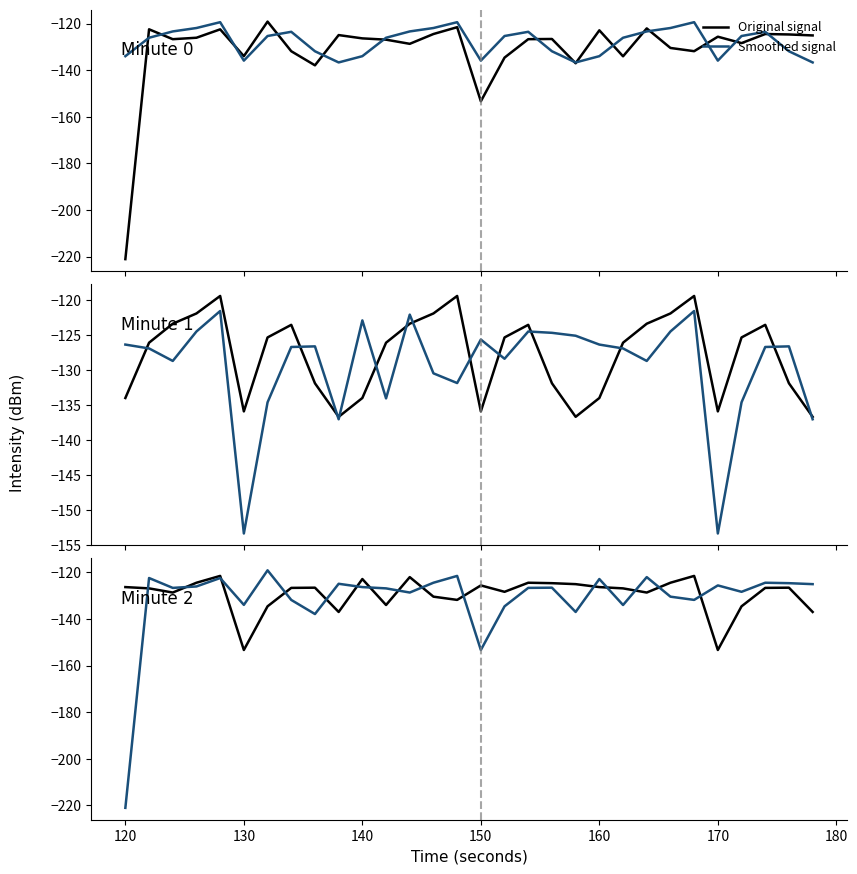

True or false: Original signal has more than 2 interior local peaks.

True